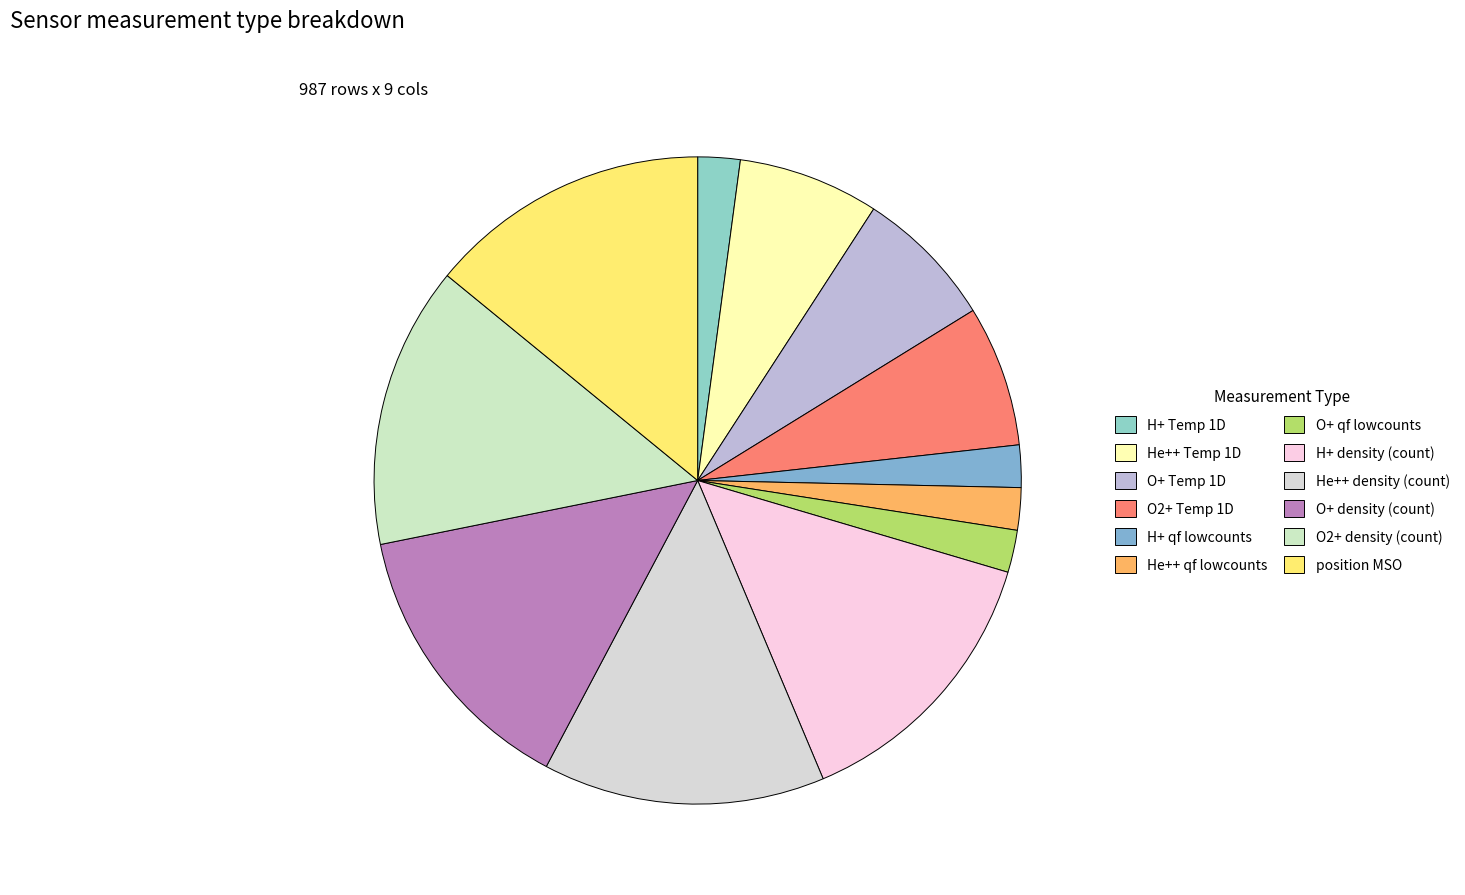

Does He++ qf lowcounts account for over 50% of the chart?

No